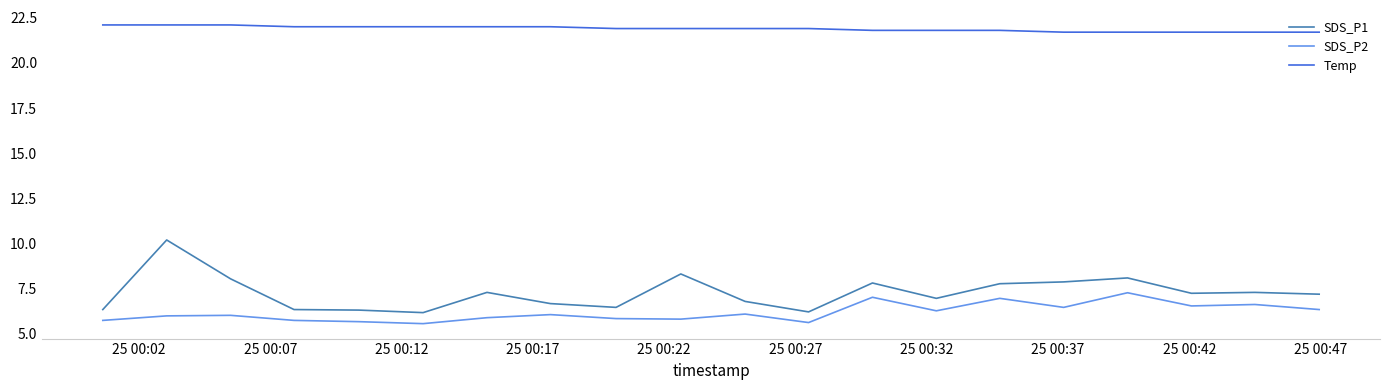

Which series has the widest spread of values?

SDS_P1